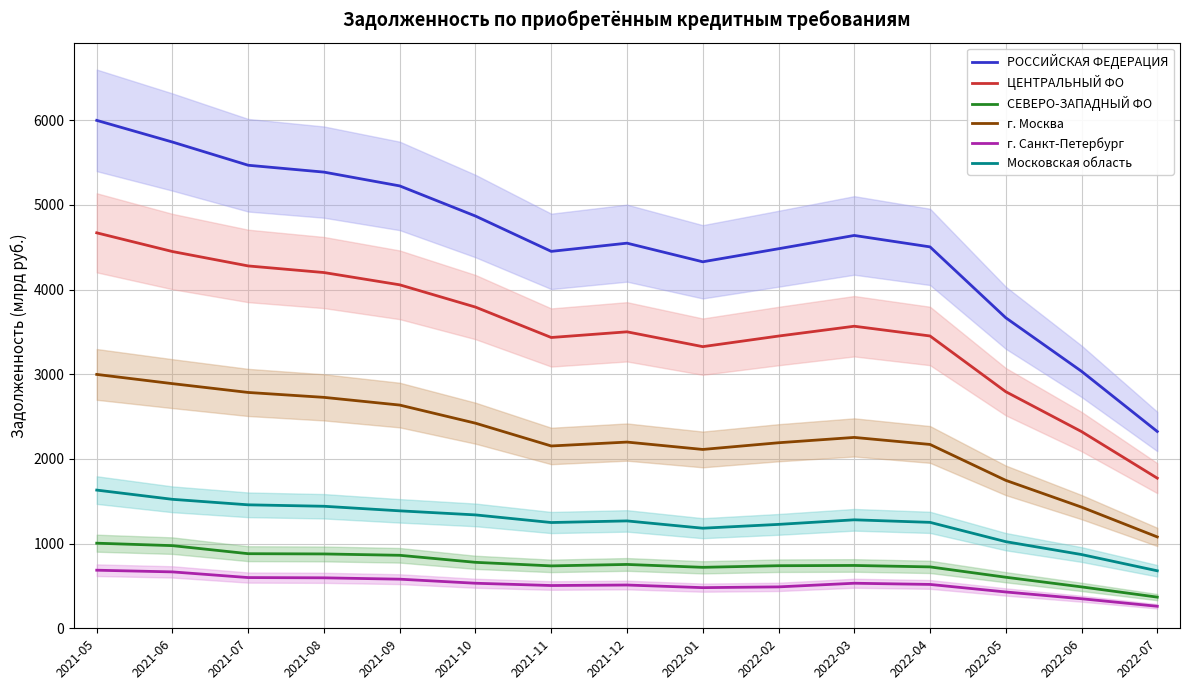

True or false: Московская область and г. Санкт-Петербург intersect in this chart.

False